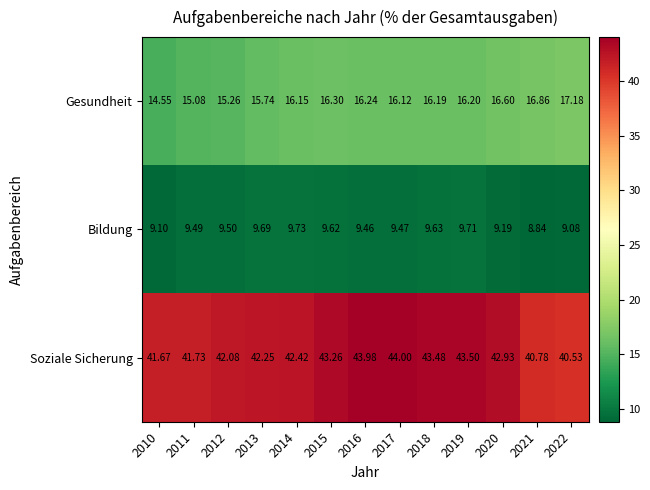

What is the spread (max minus min) of values at 2017?

34.5